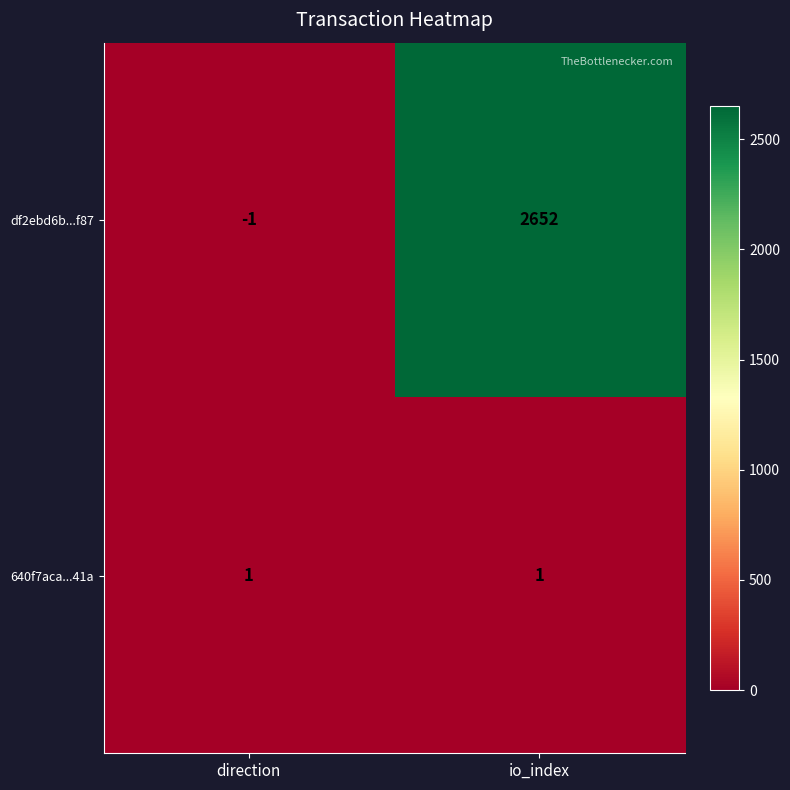

Which series has the largest total across all categories?

df2ebd6b...f87